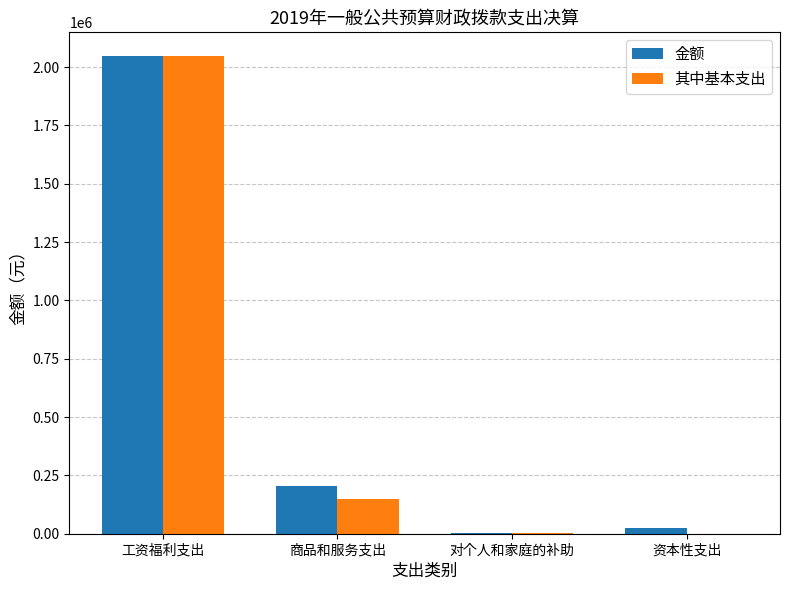

Is it true that 其中基本支出 equals 33612.5 at 商品和服务支出?

False